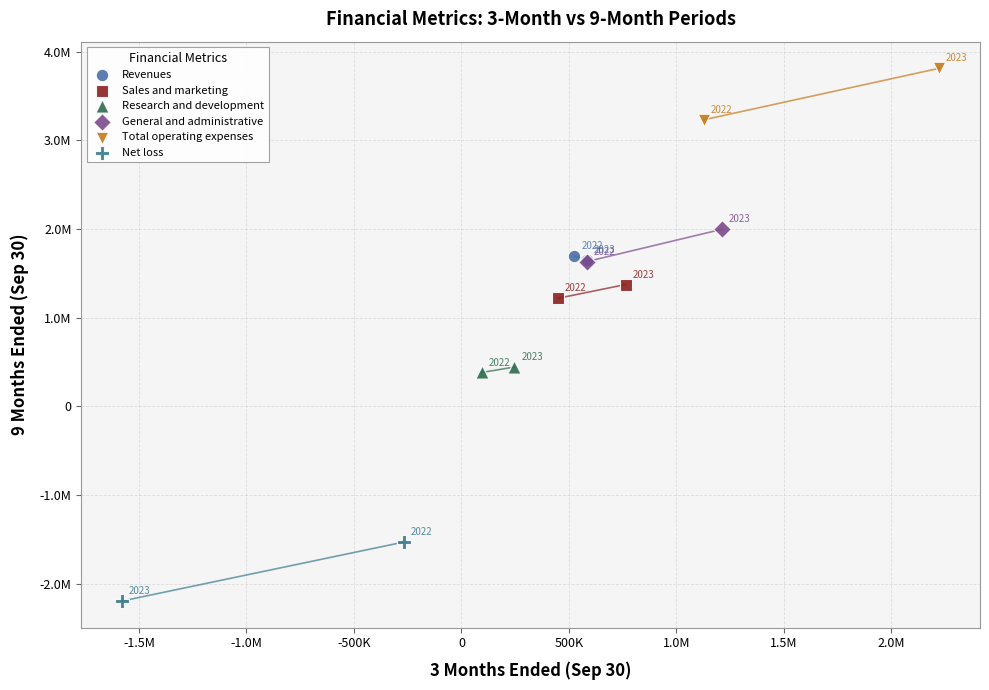

Which series contains the lowest Y value?

Net loss